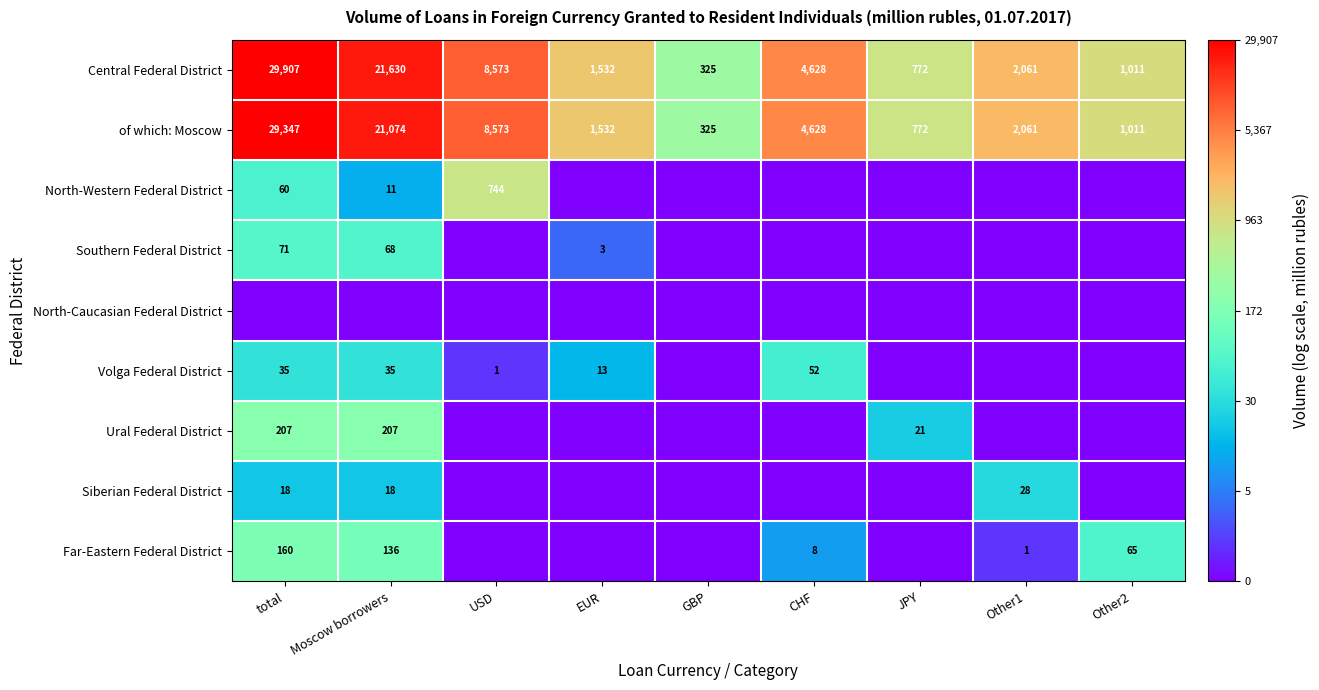

At which category is the sum across all series the highest?

total